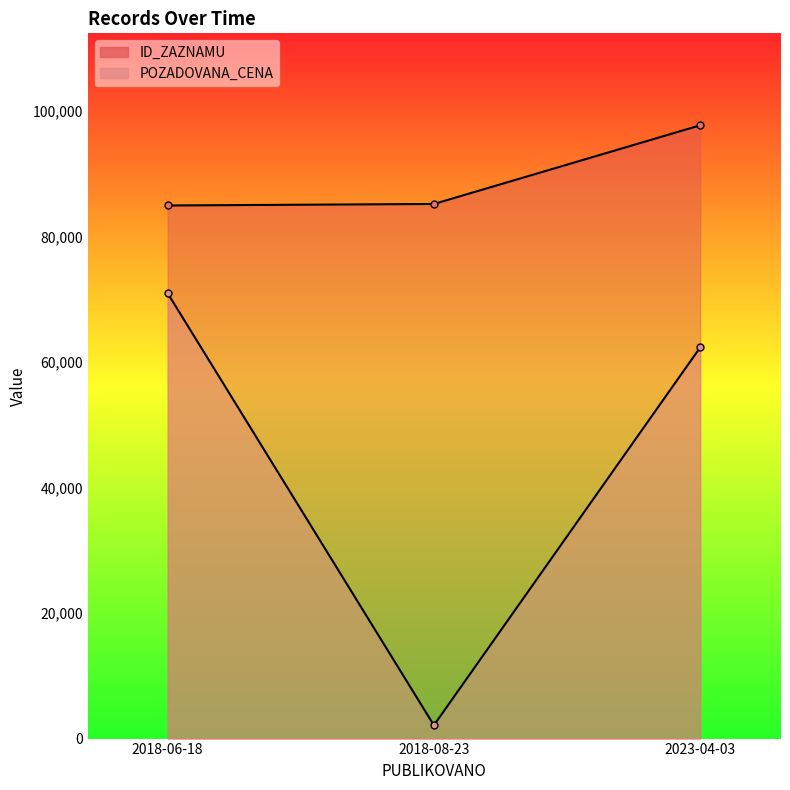

What is the smallest value displayed?

2120